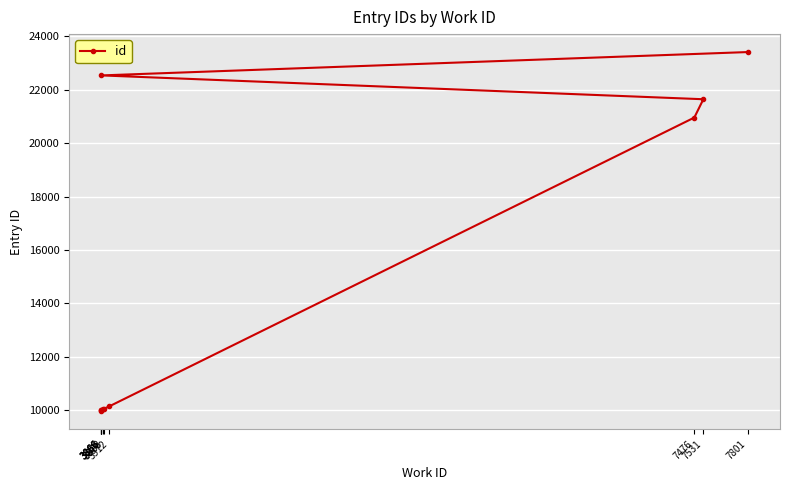

Reading right to left, list all the values displayed in this chart.

23407	22533	21641	20955	10140	10056	10038	10022	10012	9965